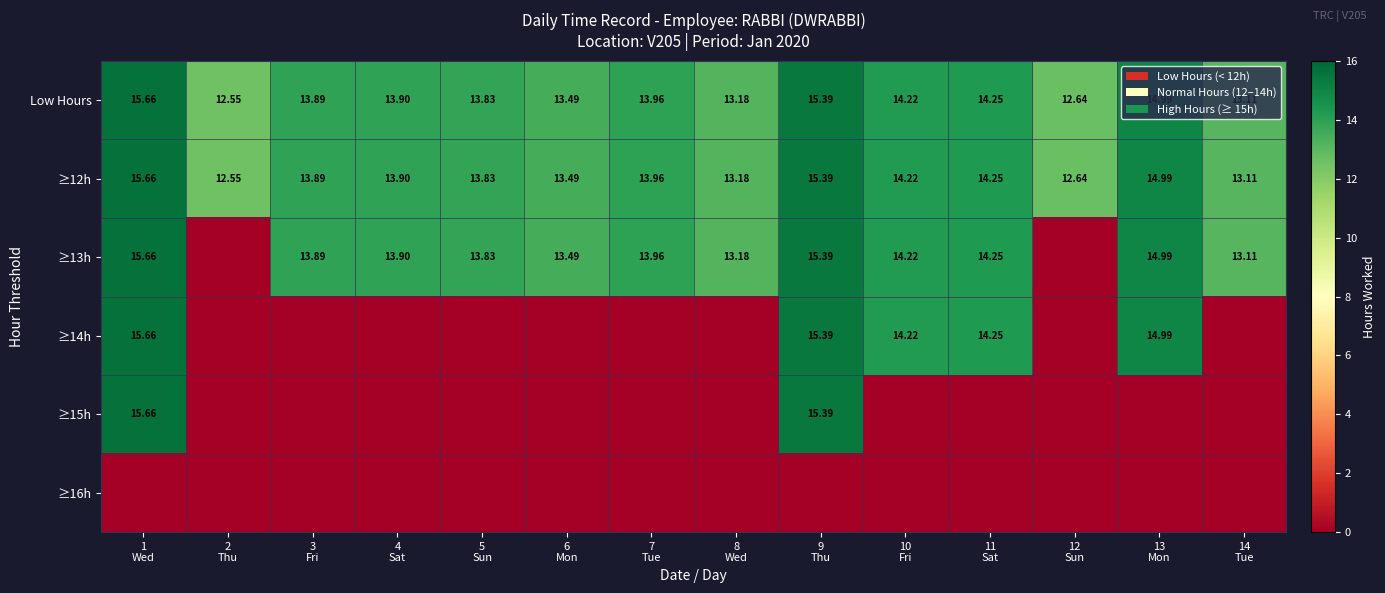

Where is Low Hours nearest to the value 14?

7 Tue